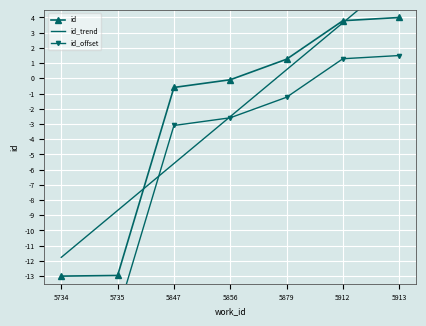

How many values in the id series exceed 0?

3